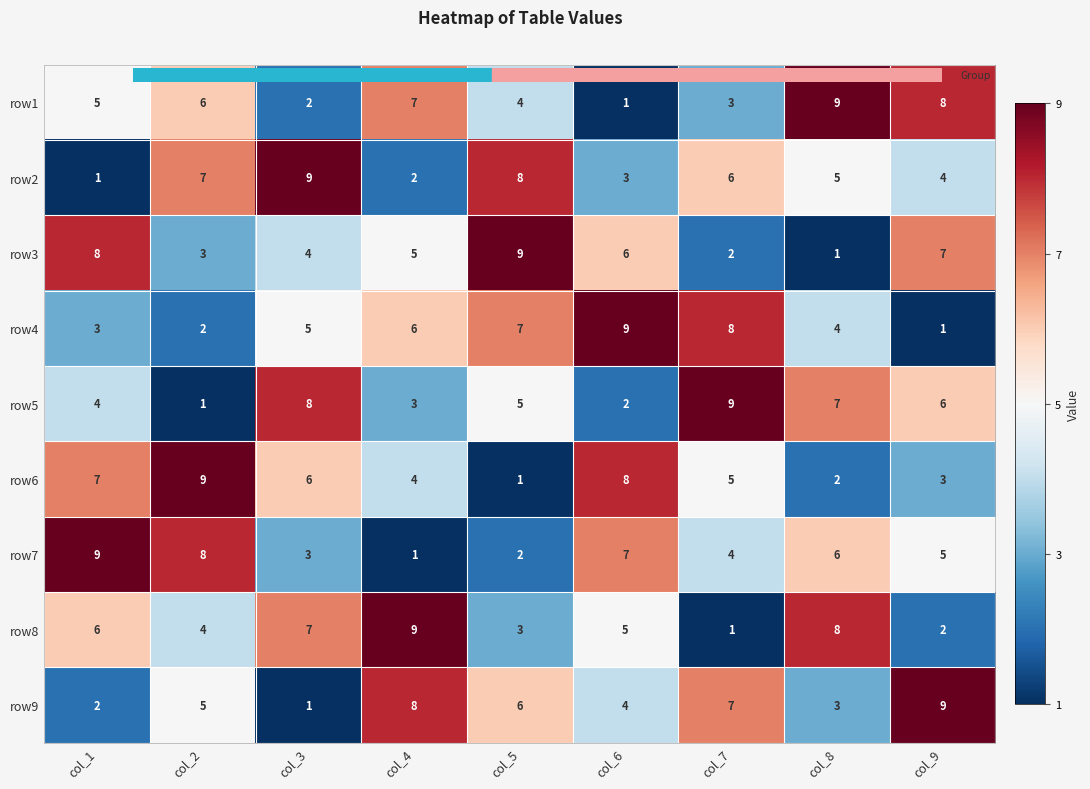

Is it true that row1 equals 5 at col_7?

False